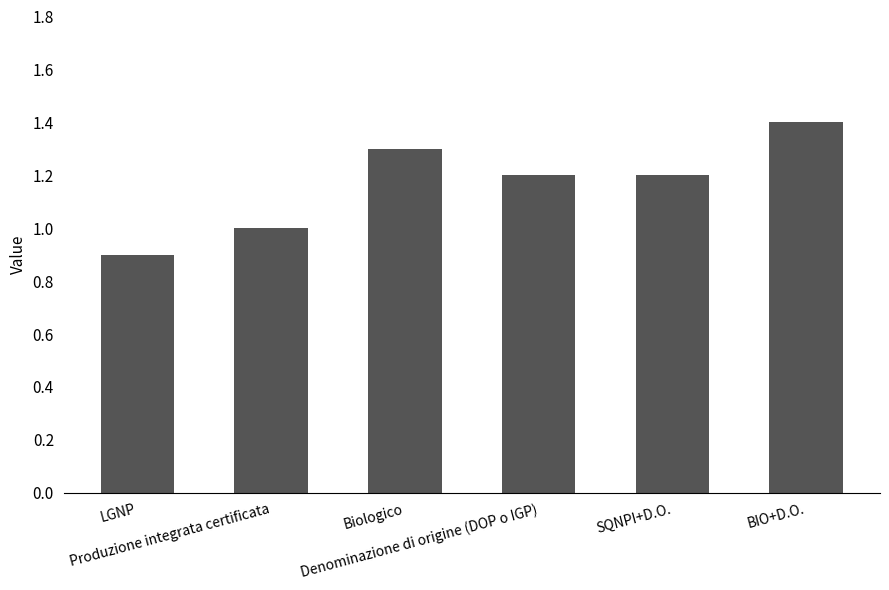

What is the difference between the maximum and minimum values?

0.5